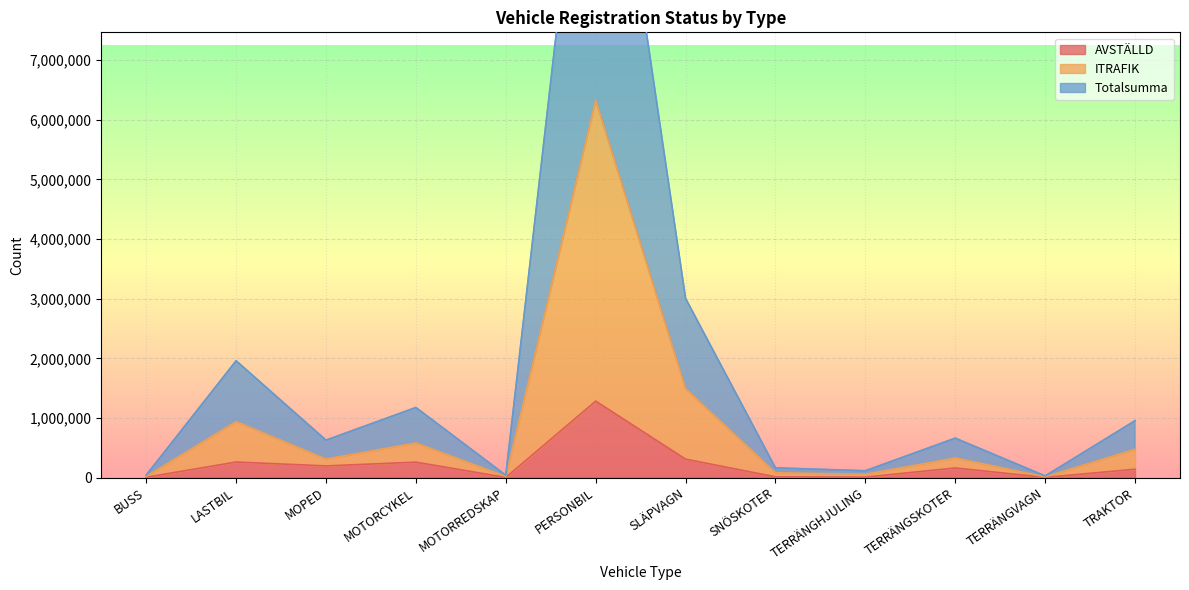

The value of ITRAFIK at SLÄPVAGN is 4999850. True or false?

False